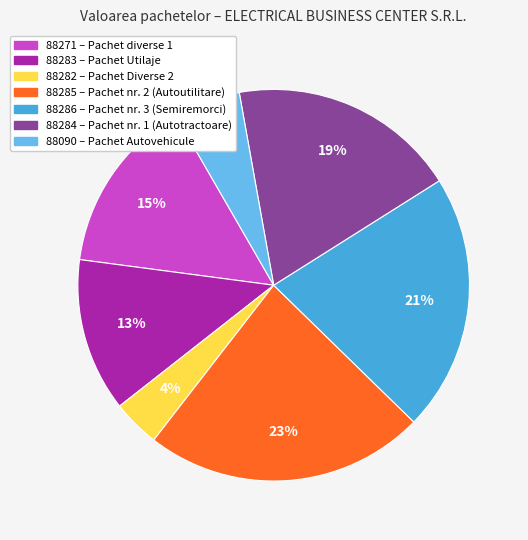

How many segments does this pie chart have?

7